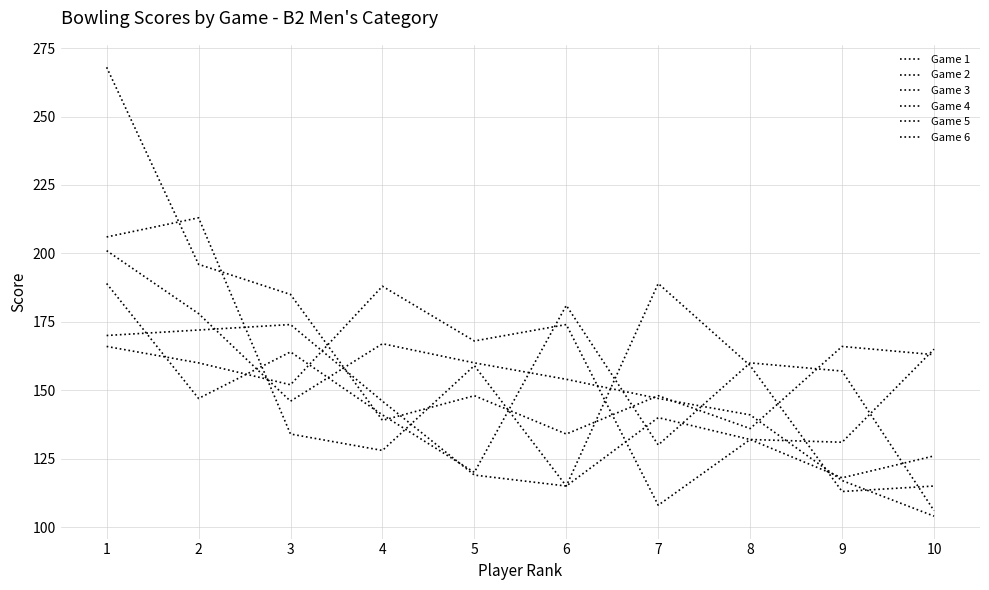

At which category is the sum across all series the highest?

1